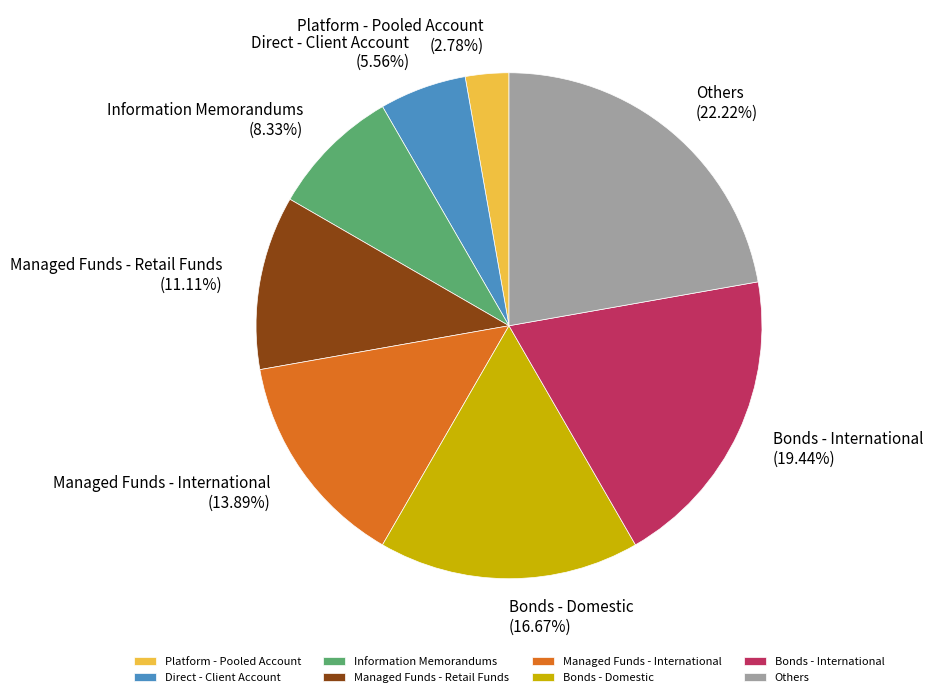

True or false: Information Memorandums accounts for 8% of the total.

True